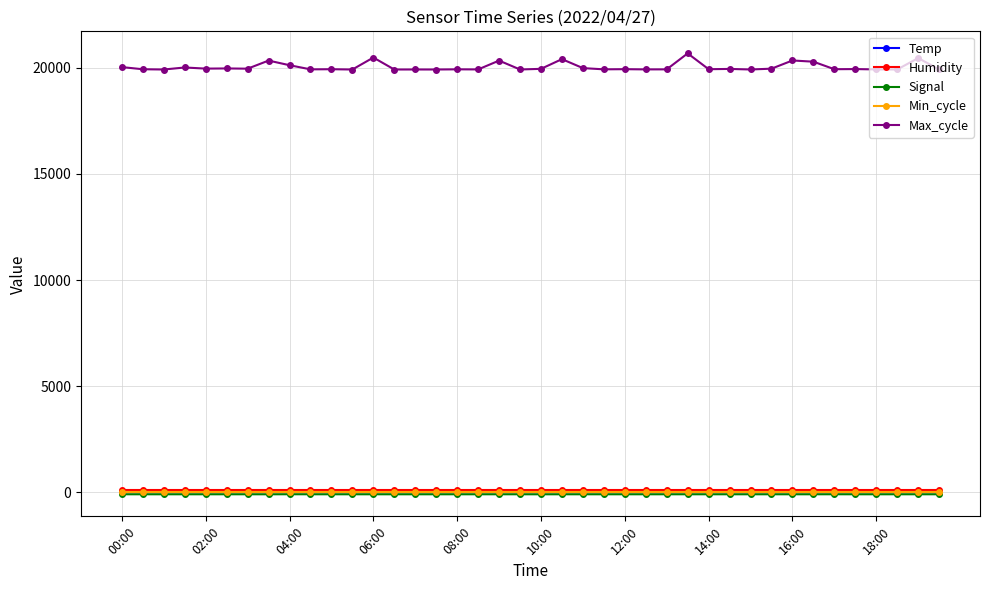

True or false: Temp and Max_cycle intersect in this chart.

False